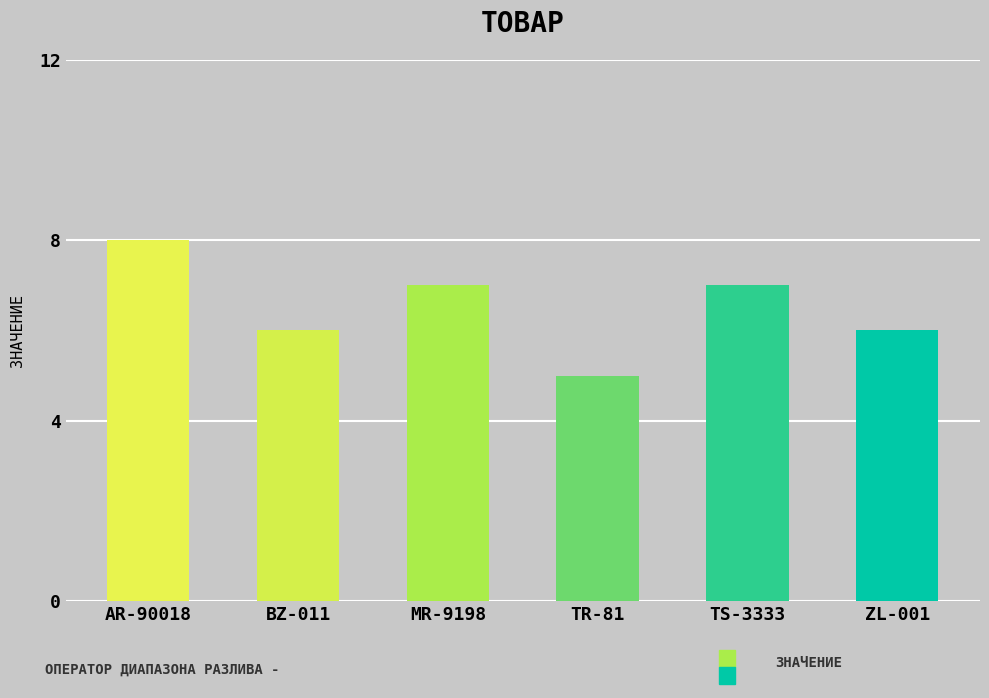

Which label corresponds to the smallest value in the chart?

TR-81